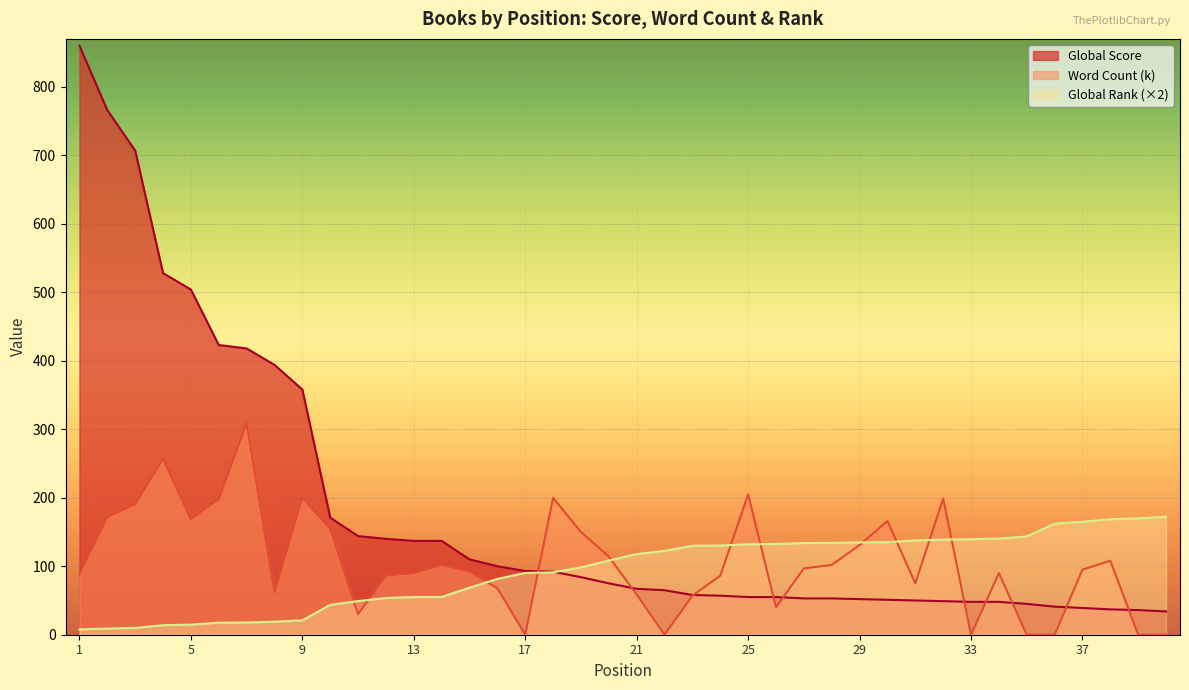

Where is Global Score nearest to the value 447?

6